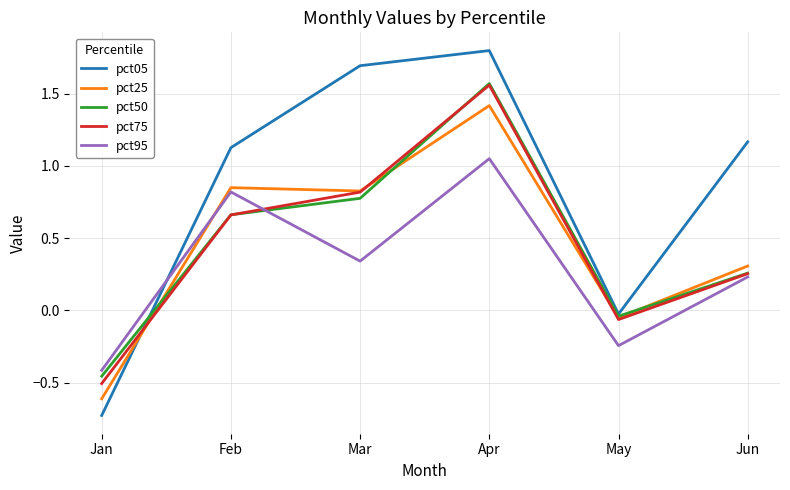

How many values in pct75 are below zero?

2